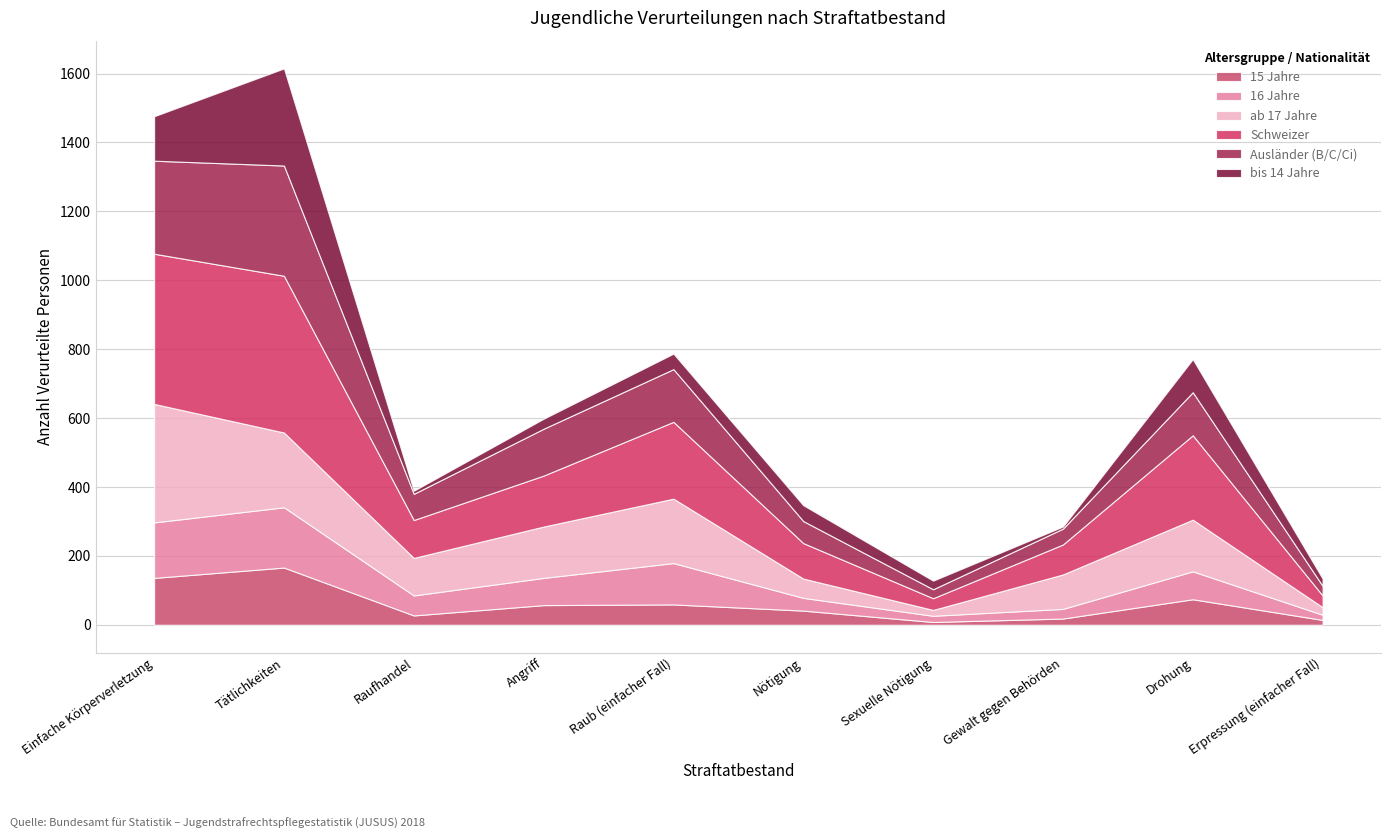

Rank the series by their maximum value, from lowest to highest.

15 Jahre, 16 Jahre, bis 14 Jahre, Ausländer (B/C/Ci), ab 17 Jahre, Schweizer